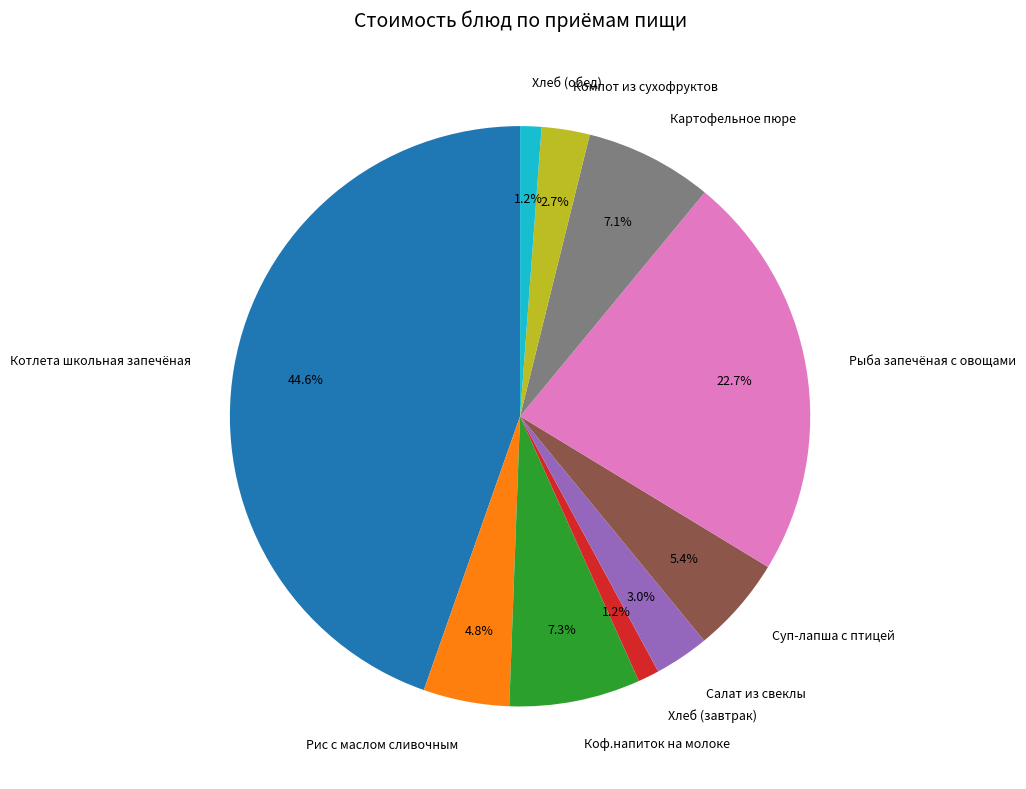

Is it true that Котлета школьная запечёная is 52% of the pie?

False